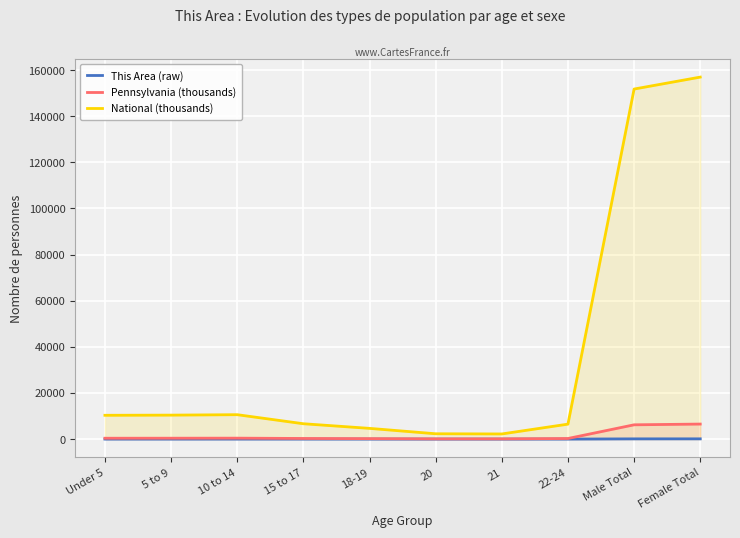

What value does the Pennsylvania (thousands) series have at 15 to 17?

266.6